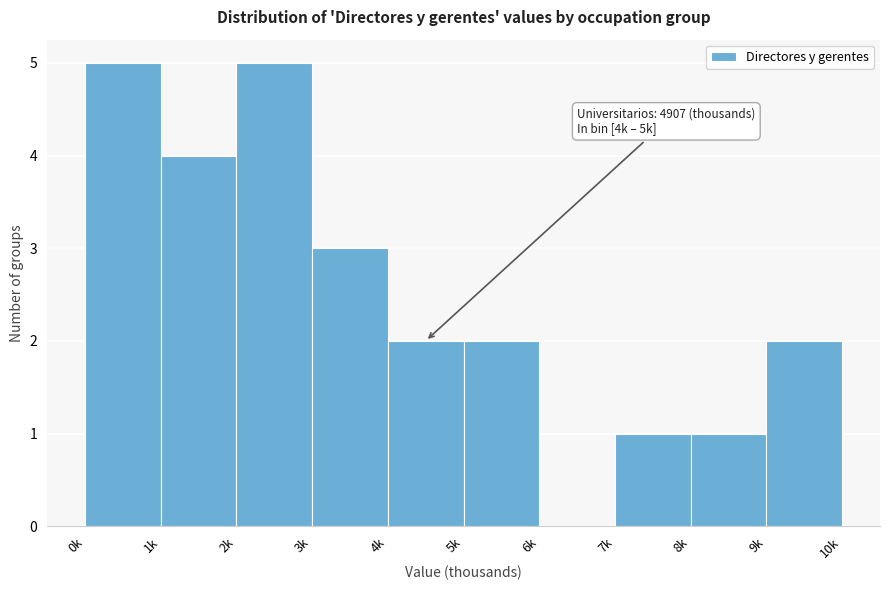

Reading left to right, extract all data points from this chart.

0k=5	1k=4	2k=5	3k=3	4k=2	5k=2	6k=0	7k=1	8k=1	9k=2